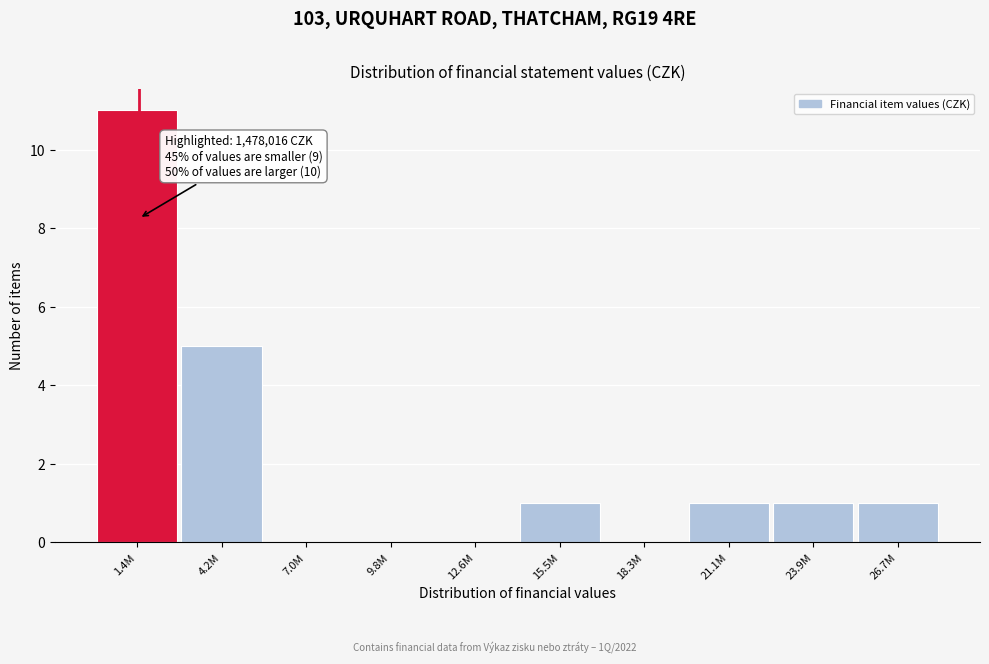

Reading left to right, transcribe all the data shown in this chart.

1.4M=11	4.2M=5	7.0M=0	9.8M=0	12.6M=0	15.5M=1	18.3M=0	21.1M=1	23.9M=1	26.7M=1